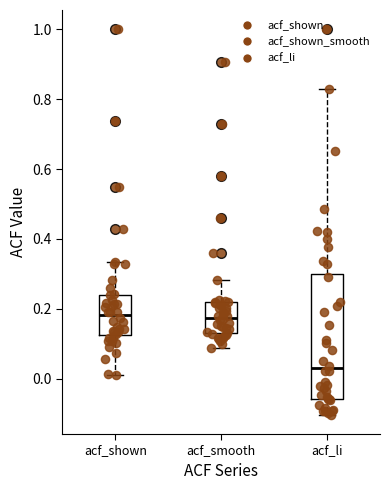

Reading left to right, transcribe this box plot: for each box, give where its median line is, the range the box spans, and where its two whiskers end, as read against the y-axis. The values are not printed on the chart, so give them approximately, as read against the axis.

acf_shown: median 0.18, box 0.12 to 0.24, whiskers 0.02 to 0.34
acf_smooth: median 0.18, box 0.14 to 0.22, whiskers 0.08 to 0.28
acf_li: median 0.02, box -0.06 to 0.30, whiskers -0.10 to 0.82